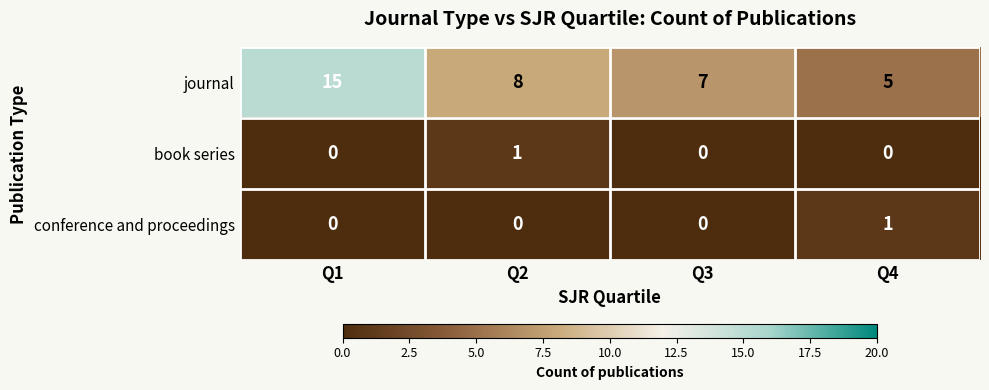

Between Q3 and Q4, which series saw the biggest shift?

journal